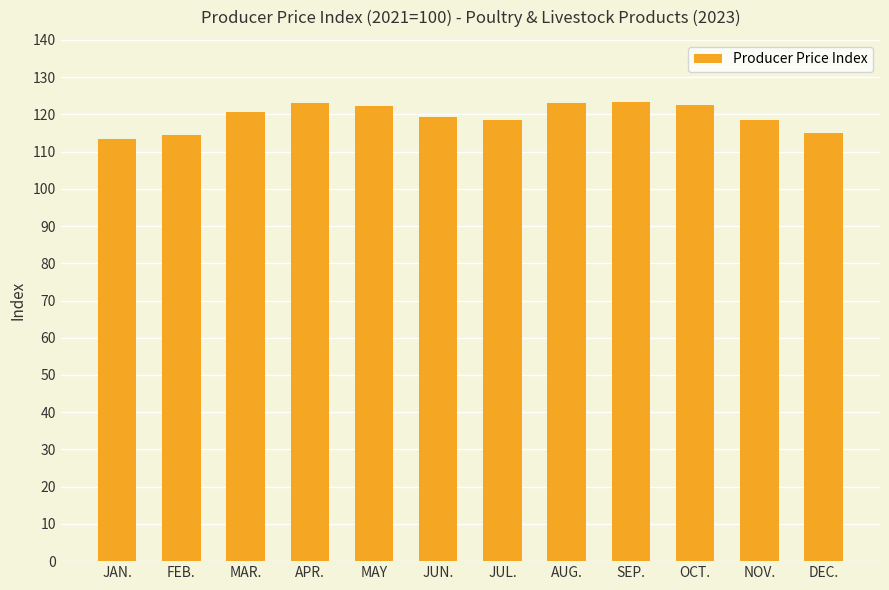

What is the approximate value at JAN.?

113.3